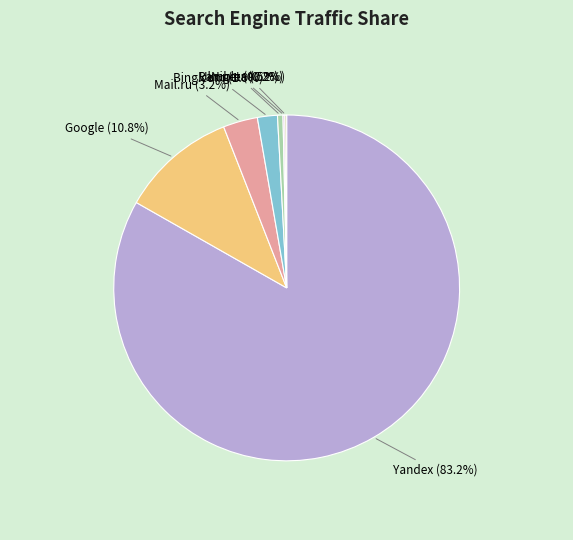

The Bing.com slice represents 2% of the pie. True or false?

True